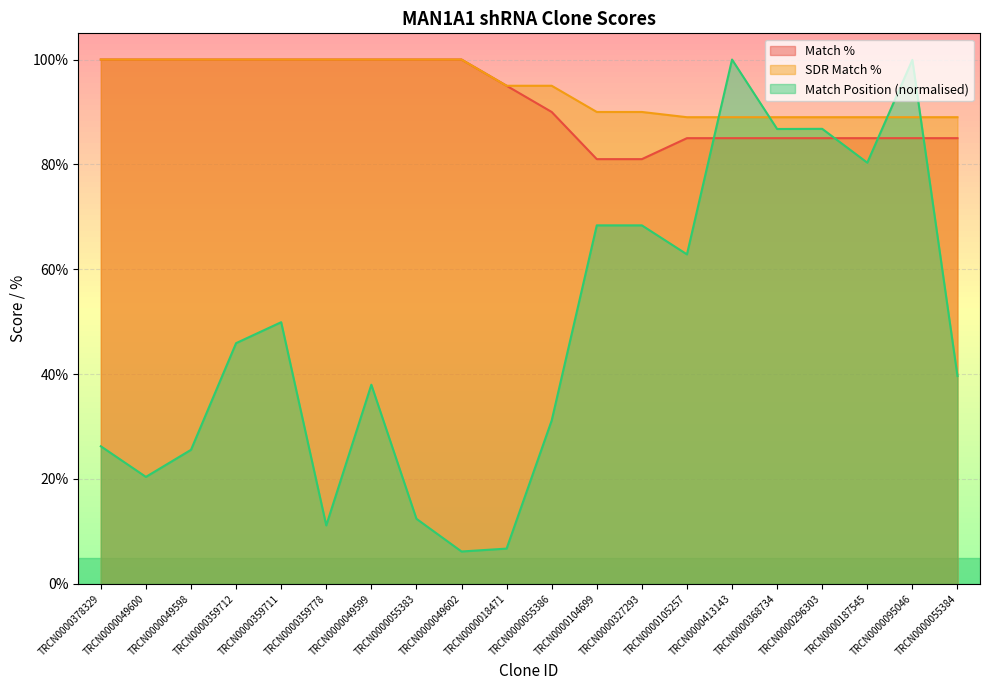

Does the chart display data point markers on the line(s)?

No